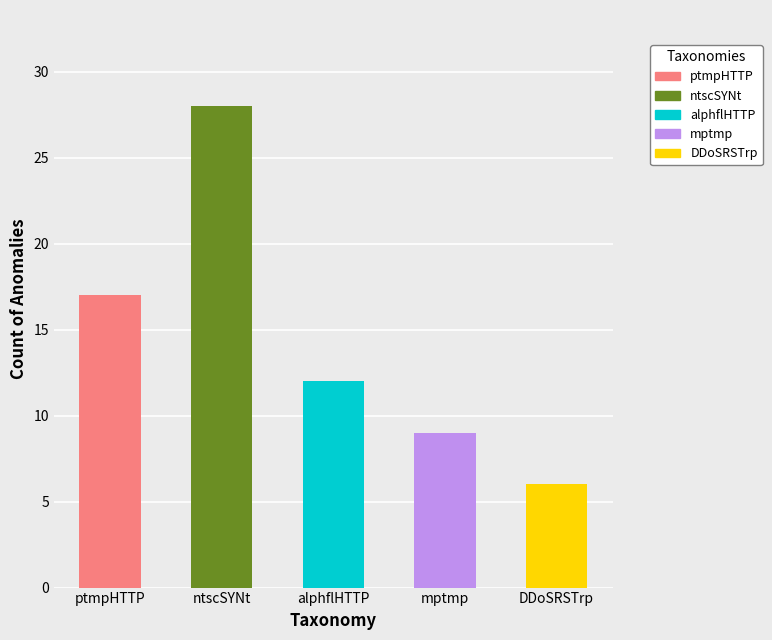

Reading right to left, extract all data points from this chart.

6	9	12	28	17